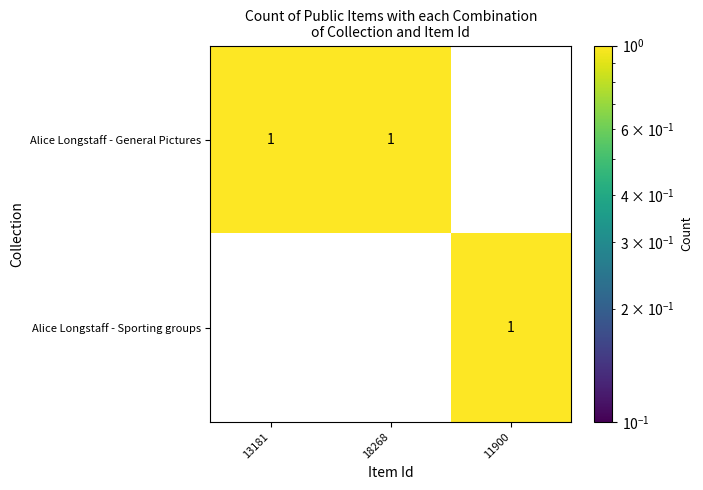

What is the difference between the highest and lowest values at 18268?

1